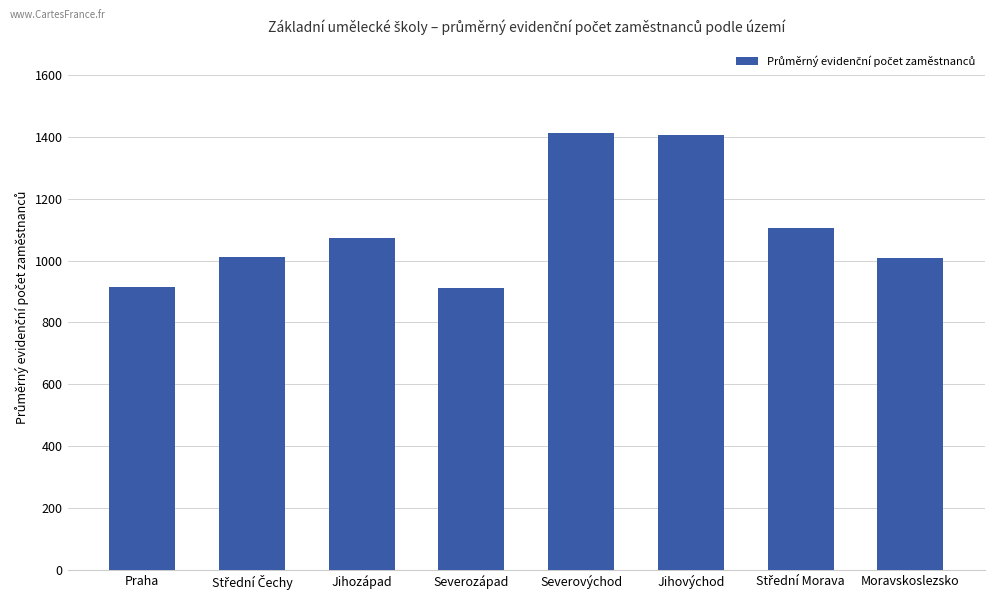

What is the sum of the values at Moravskoslezsko and Jihozápad?

2082.1